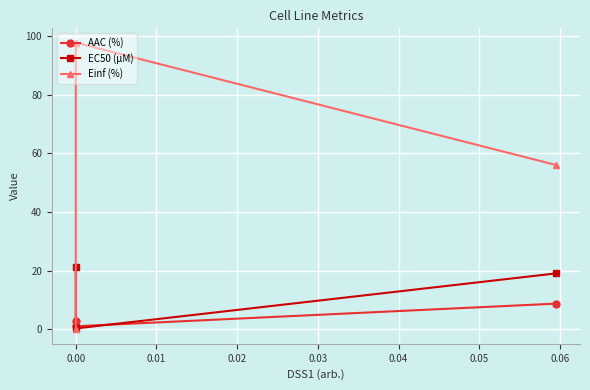

Which series has the largest total across all categories?

Einf (%)